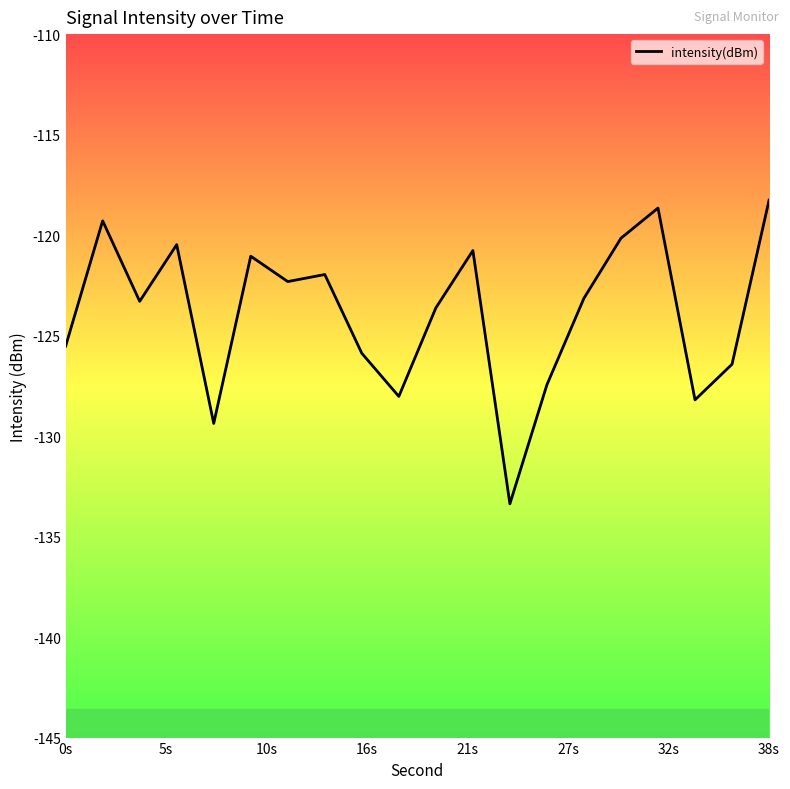

Reading left to right, extract all data points from this chart.

-125.5	-119.3	-123.3	-120.5	-129.4	-121.1	-122.3	-122.0	-125.9	-128.0	-123.6	-120.8	-133.4	-127.4	-123.1	-120.2	-118.7	-128.2	-126.4	-118.3